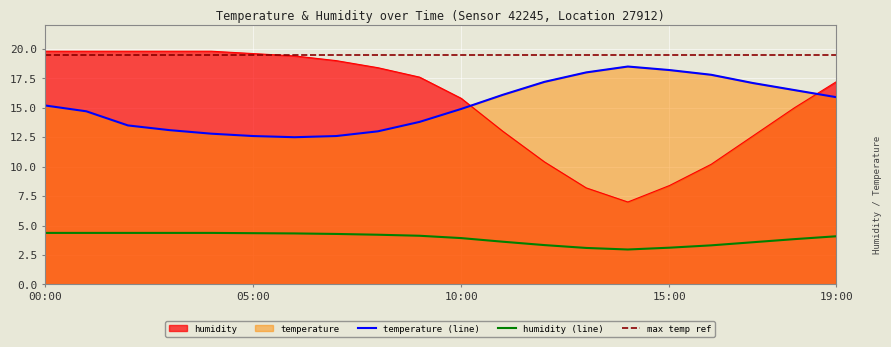

Reading left to right, list all the values displayed in this chart.

temperature: 00:00=15.2	01:00=14.7	02:00=13.5	03:00=13.1	04:00=12.8	05:00=12.6	06:00=12.5	07:00=12.6	08:00=13.0	09:00=13.8	10:00=14.9	11:00=16.1	12:00=17.2	13:00=18.0	14:00=18.5	15:00=18.2	16:00=17.8	17:00=17.1	18:00=16.5	19:00=15.9
humidity: 00:00=19.8	01:00=19.8	02:00=19.8	03:00=19.8	04:00=19.8	05:00=19.6	06:00=19.4	07:00=19.0	08:00=18.4	09:00=17.6	10:00=15.8	11:00=13.0	12:00=10.4	13:00=8.2	14:00=7.0	15:00=8.4	16:00=10.2	17:00=12.6	18:00=15.0	19:00=17.2